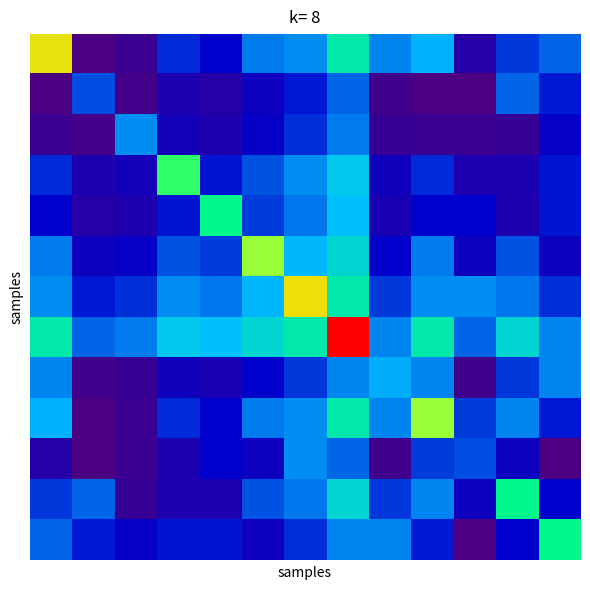

At how many categories does at least one series exceed 465?

1